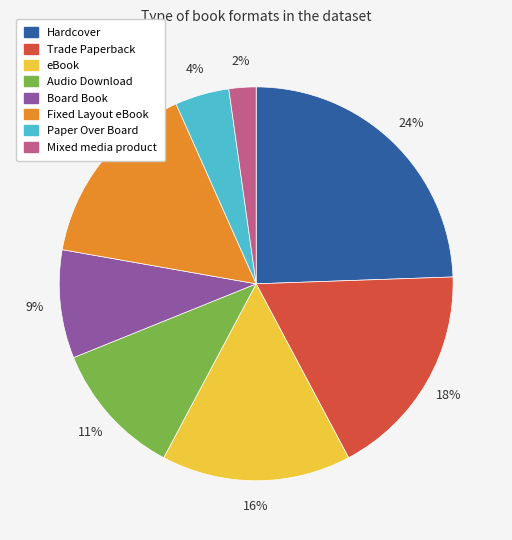

Combined, do Mixed media product and Paper Over Board account for over 50%?

No